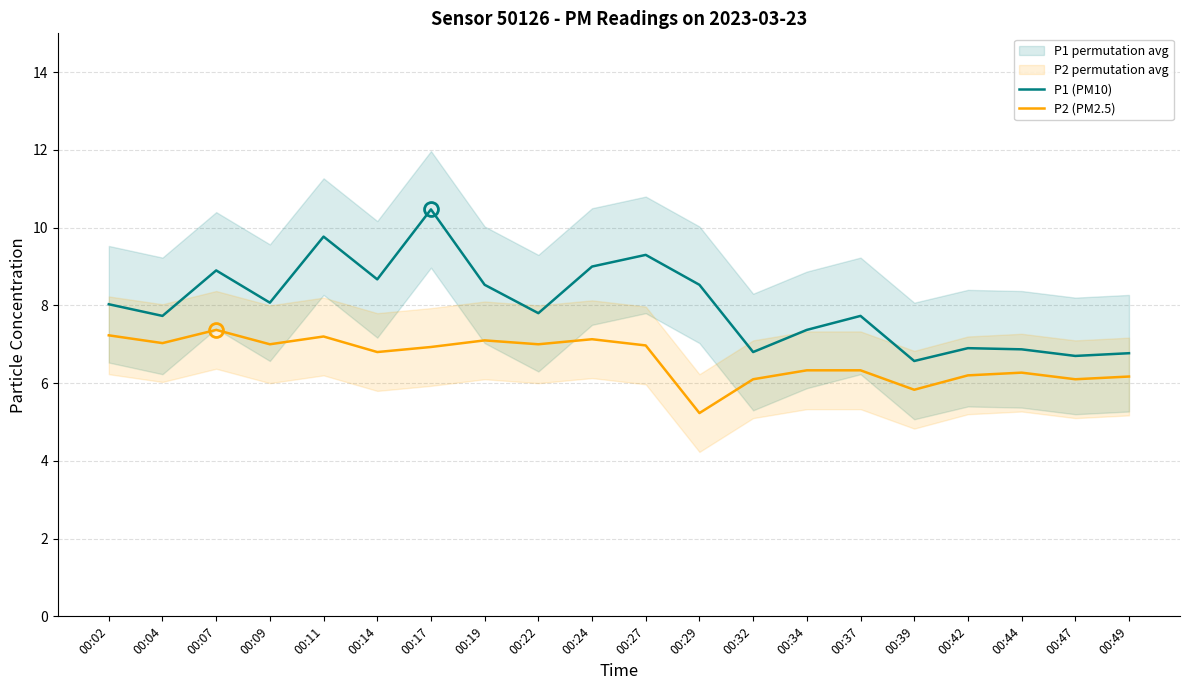

What is the spread (max minus min) of values at 00:49?

0.6